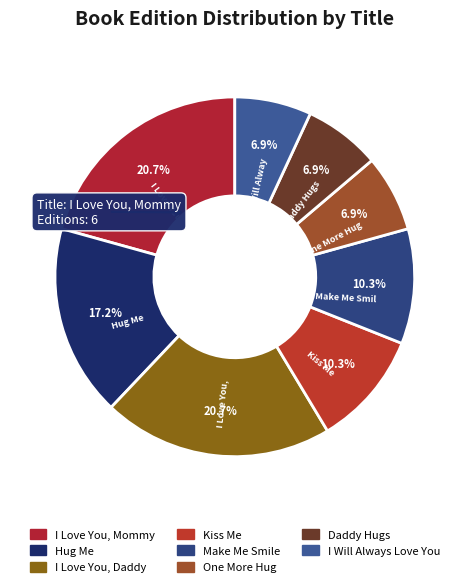

Combined, do I Will Always Love You and I Love You, Mommy account for over 50%?

No